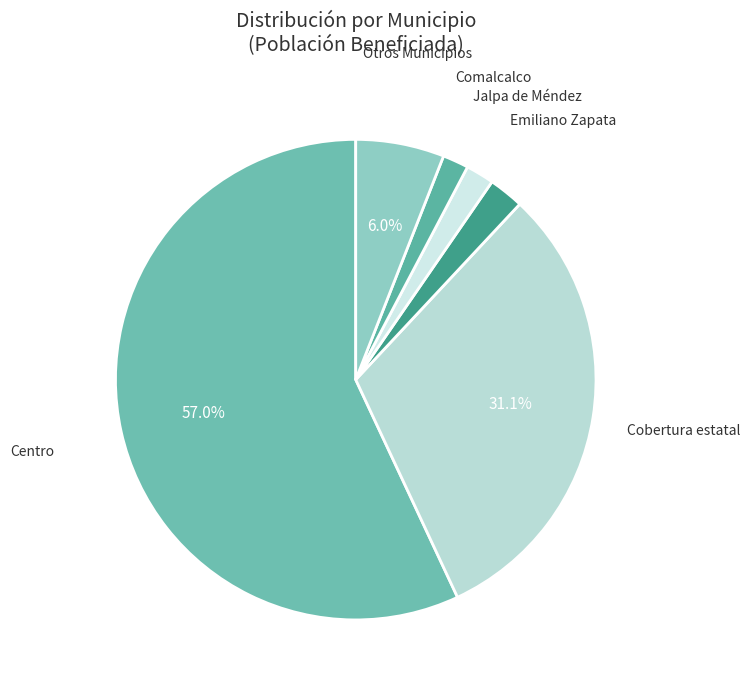

To the nearest percent, what is the difference between the largest and smallest slice percentages?

55%